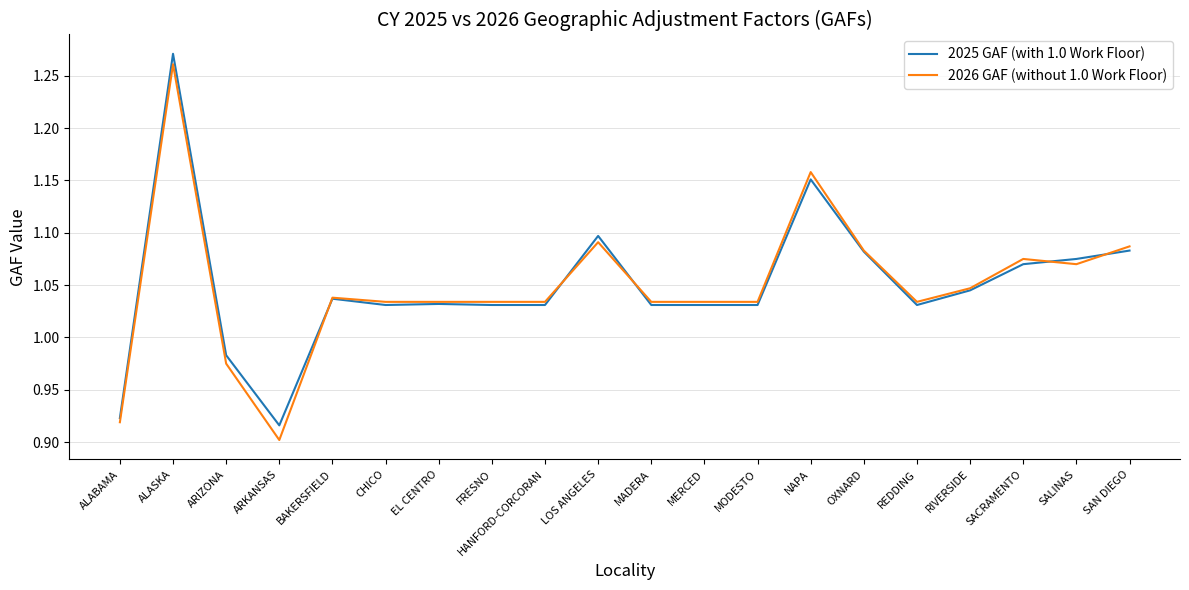

Rank the series at ARIZONA from lowest to highest value.

2026 GAF (without 1.0 Work Floor), 2025 GAF (with 1.0 Work Floor)